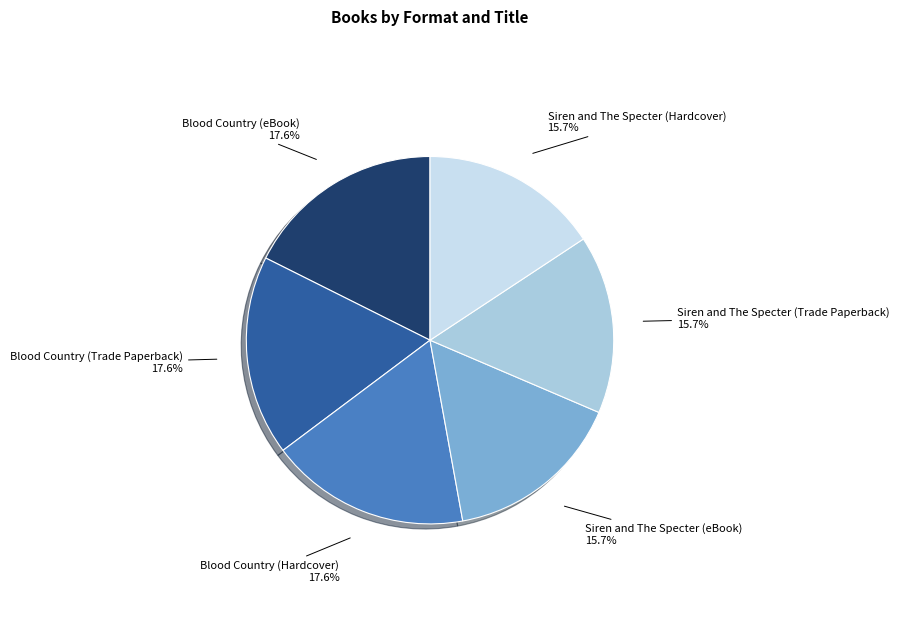

Is there a majority slice in this chart?

No